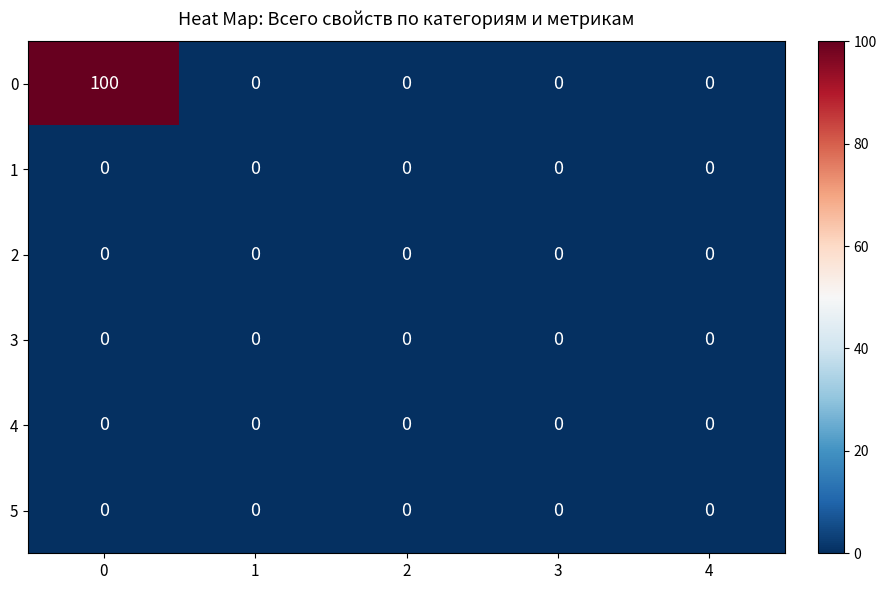

The value of 3 at 2 is 0. True or false?

True